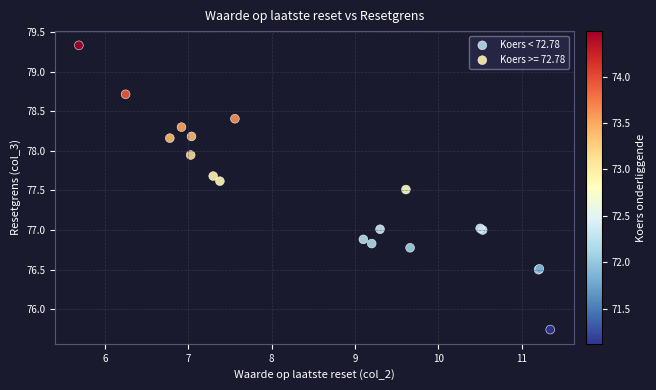

Which series has the widest spread of Y values?

Koers >= 72.78